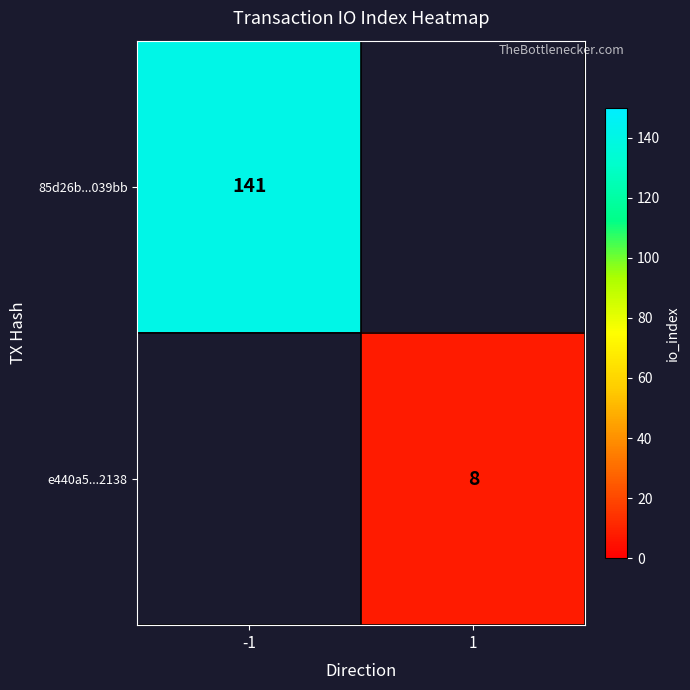

Is the value of 85d26b...039bb at -1 greater than the value of e440a5...2138 at 1?

Yes